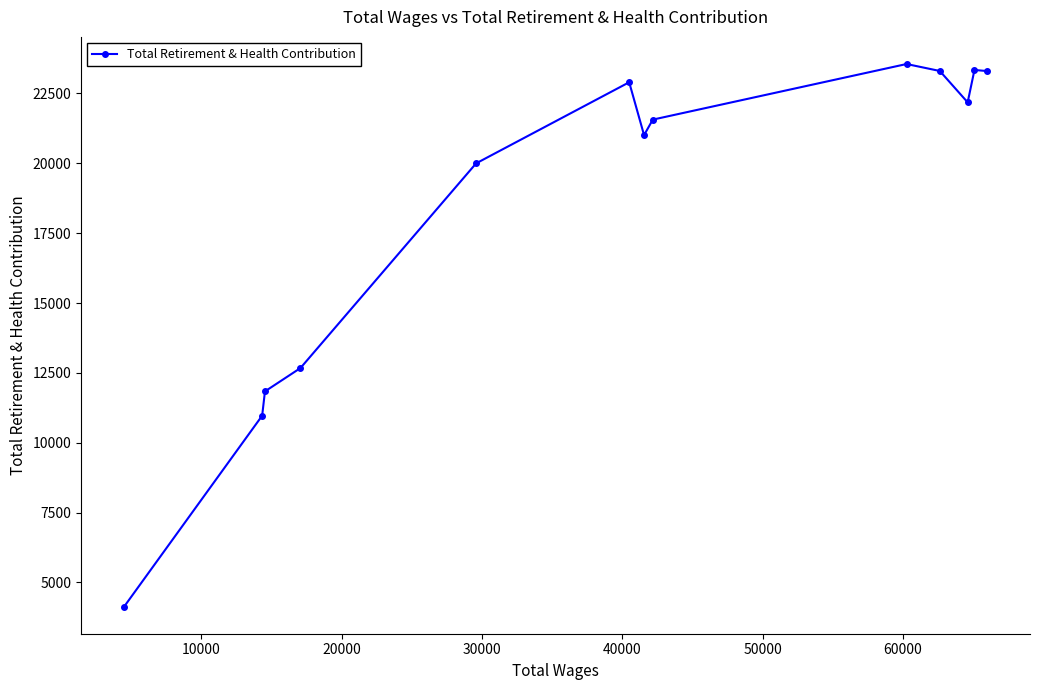

What is the value of the 9th point from the left?

23555